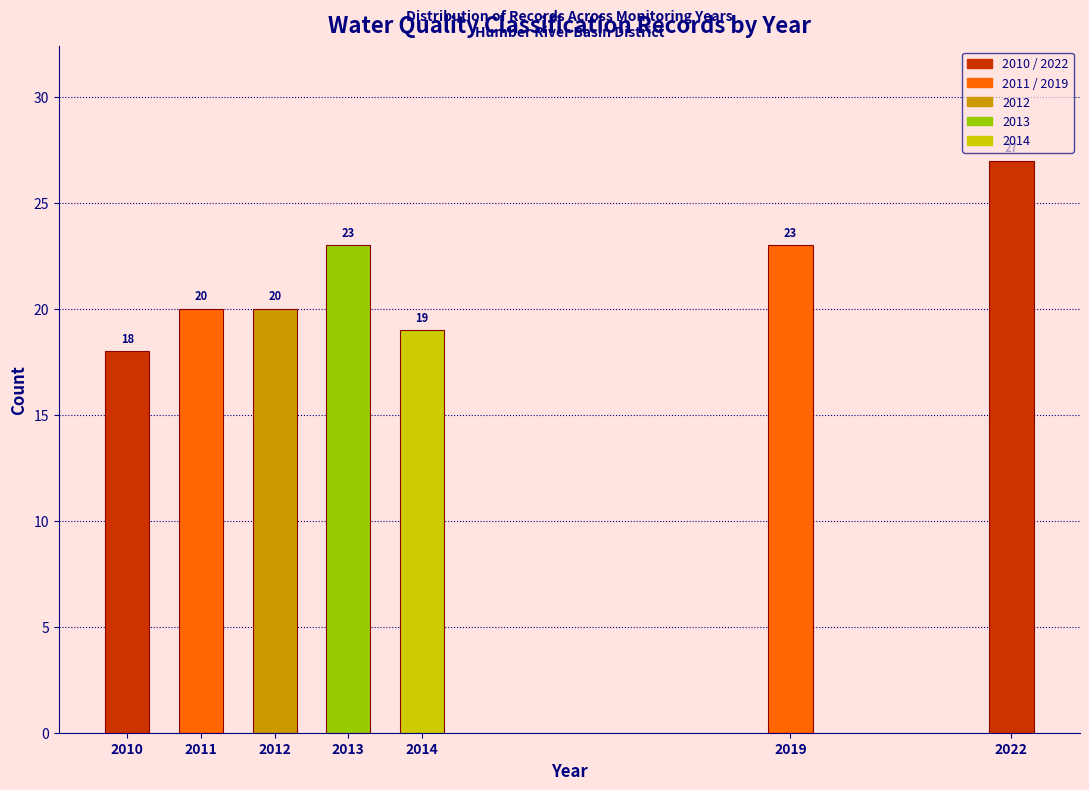

Reading left to right, extract all data points from this chart.

2010=18	2011=20	2012=20	2013=23	2014=19	2019=23	2022=27